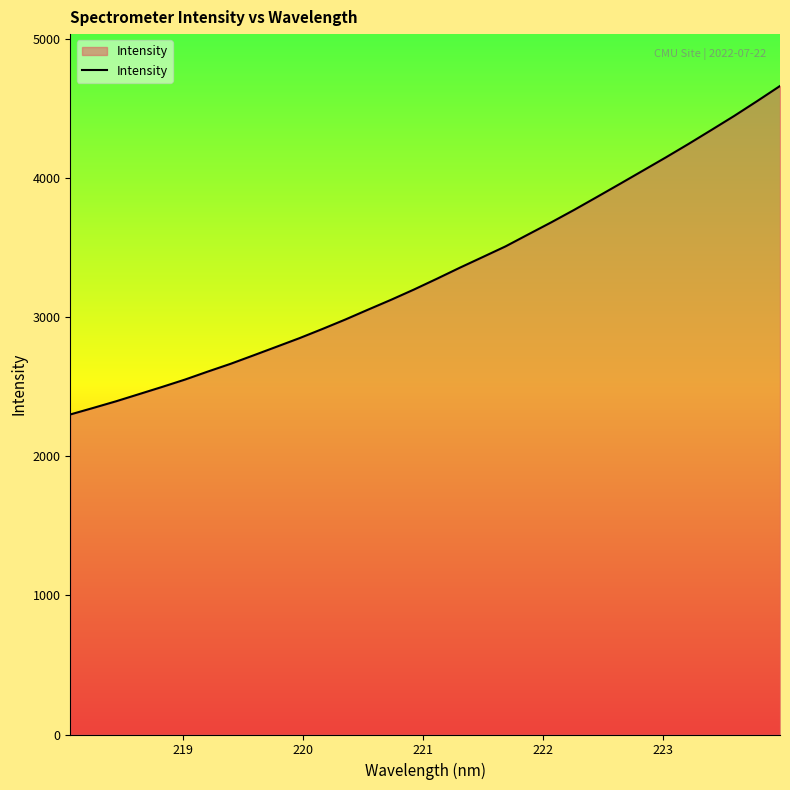

What is the minimum value shown in the chart?

2299.7